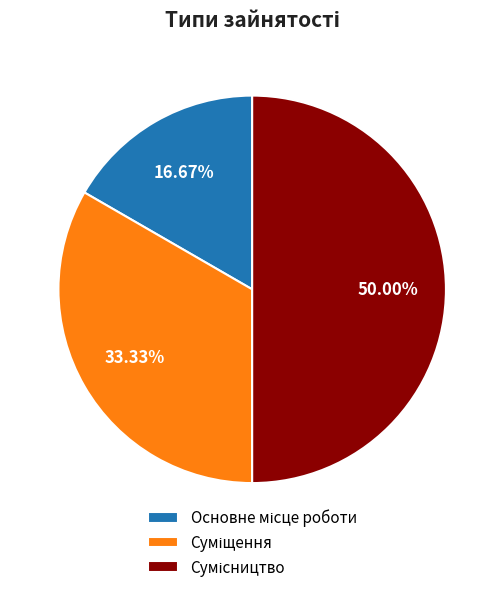

Count the number of slices in the pie.

3